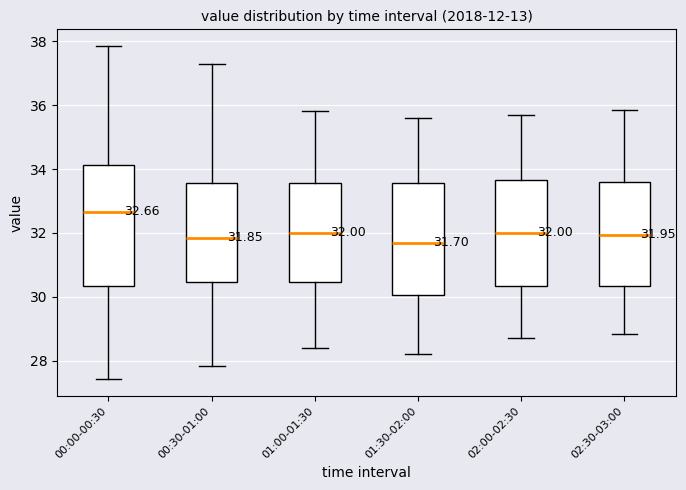

Which box is the tallest, from its lower edge to its upper edge?

00:00-00:30